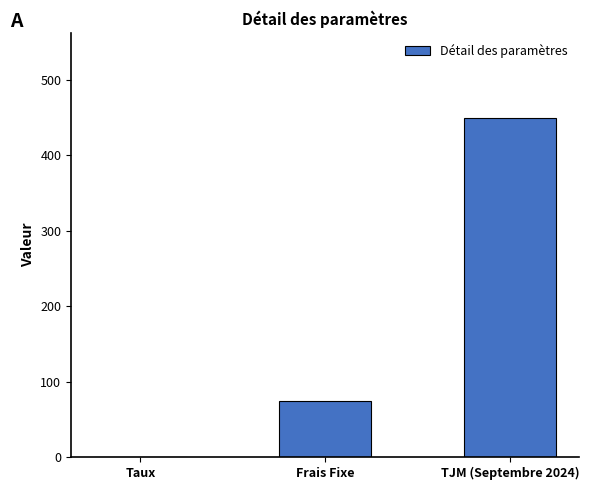

Reading left to right, list all the values displayed in this chart.

Taux=0.1	Frais Fixe=75.0	TJM (Septembre 2024)=450.0